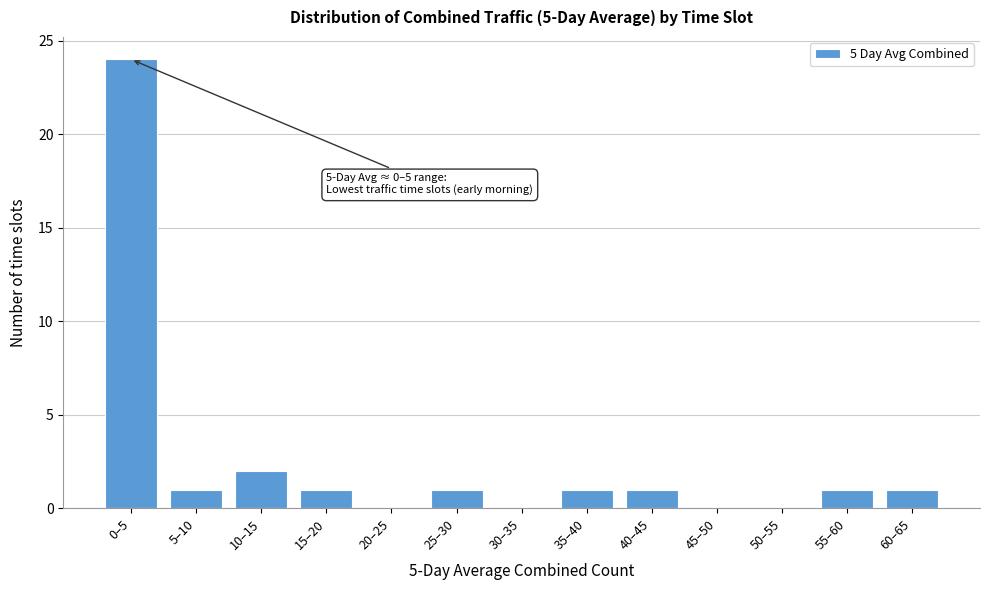

Reading left to right, list all the values displayed in this chart.

0–5=24	5–10=1	10–15=2	15–20=1	20–25=0	25–30=1	30–35=0	35–40=1	40–45=1	45–50=0	50–55=0	55–60=1	60–65=1